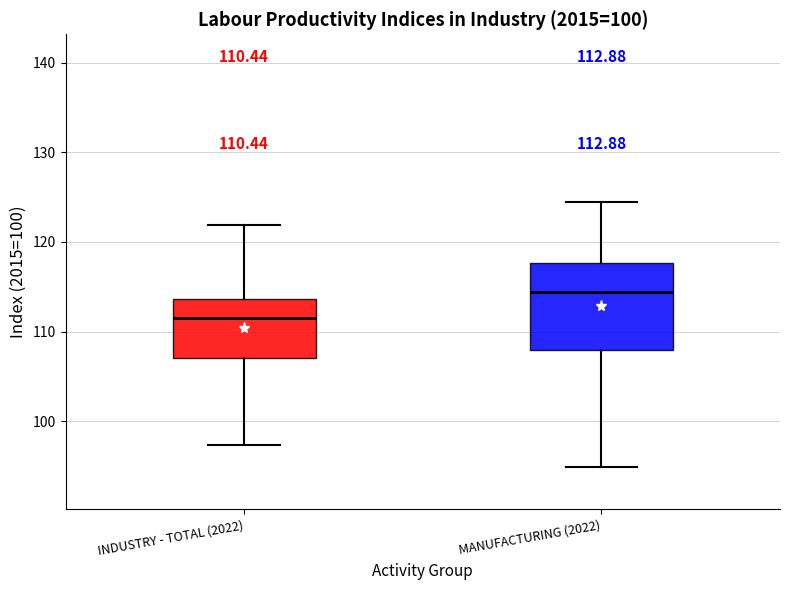

Which box has the lowest median line?

INDUSTRY - TOTAL (2022)